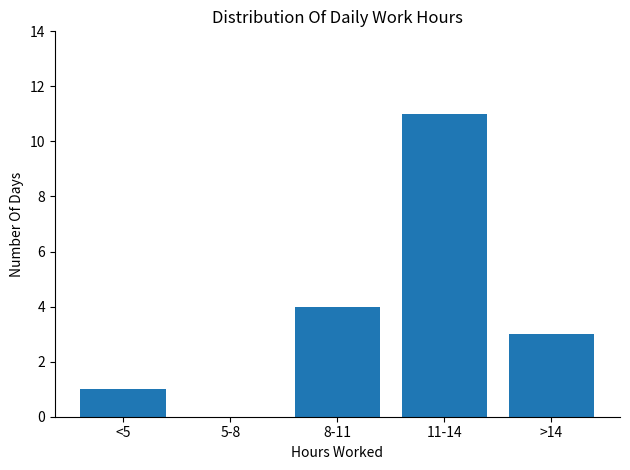

The value at 11-14 is 7. True or false?

False